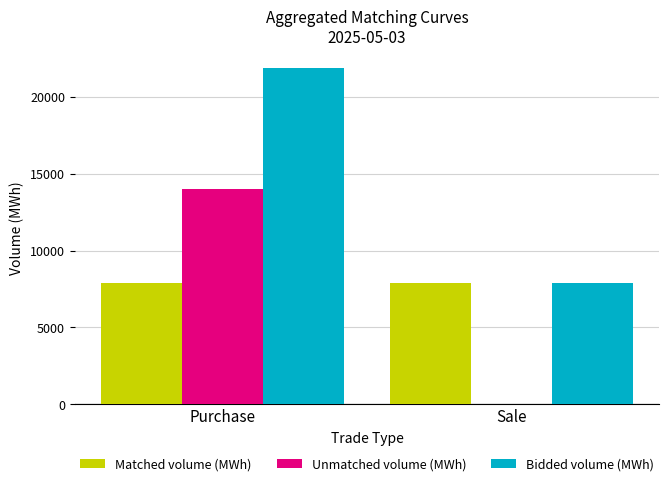

What is the sum of the Bidded volume (MWh) values at Purchase and Sale?

29783.6